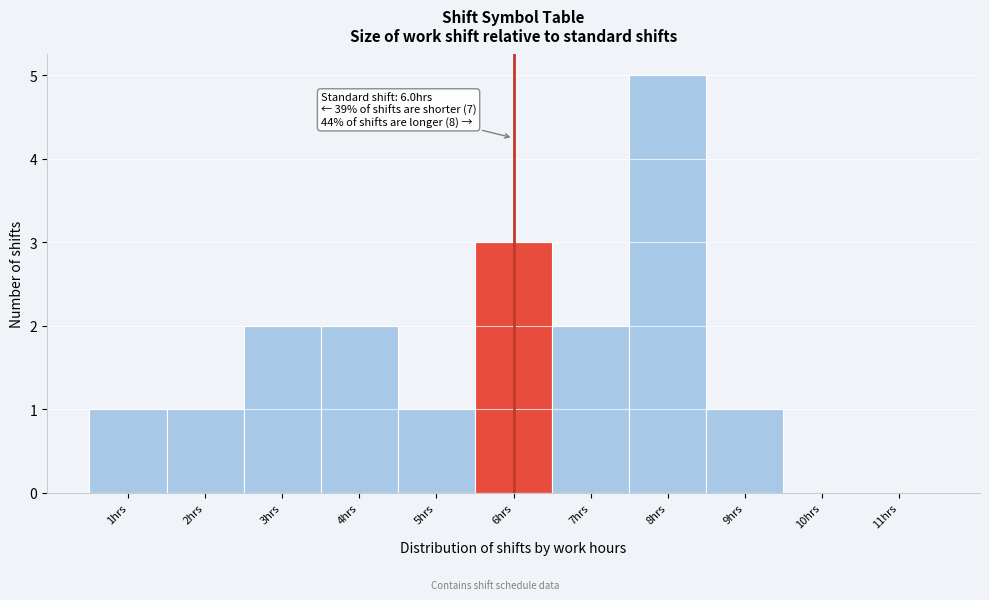

Which range on the x-axis has the tallest bar?

7.5 to 8.5